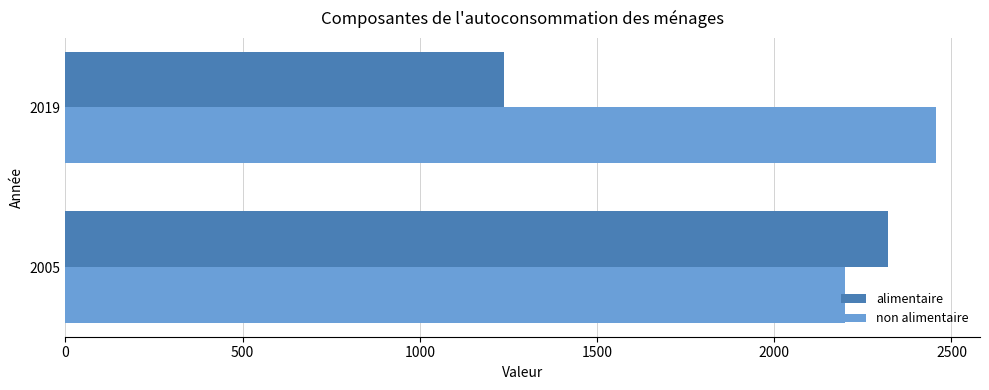

Which series has the largest total across all categories?

non alimentaire